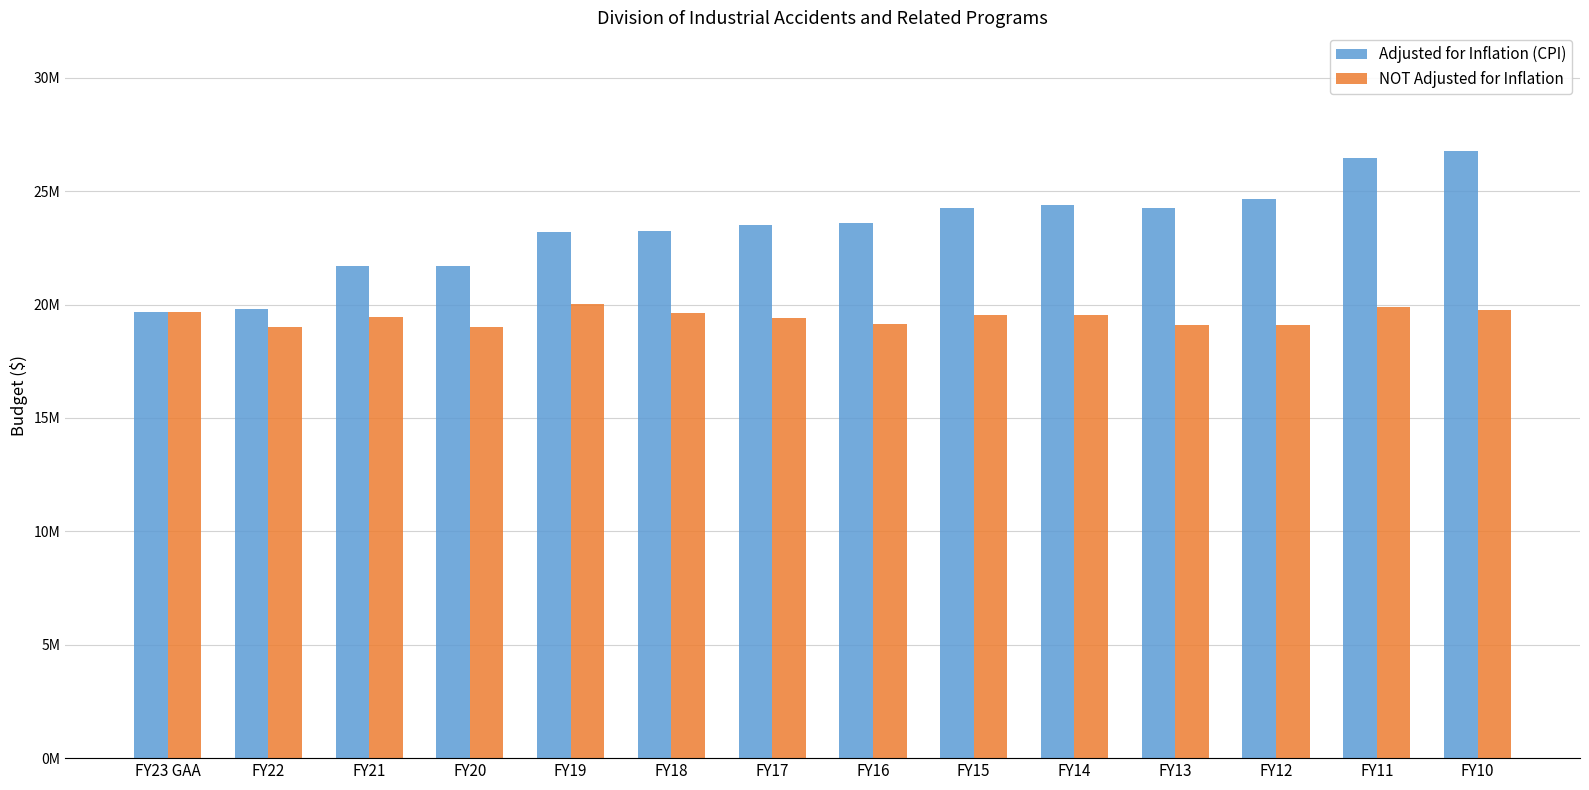

Is the value of NOT Adjusted for Inflation at FY22 greater than the value of Adjusted for Inflation (CPI) at FY15?

No